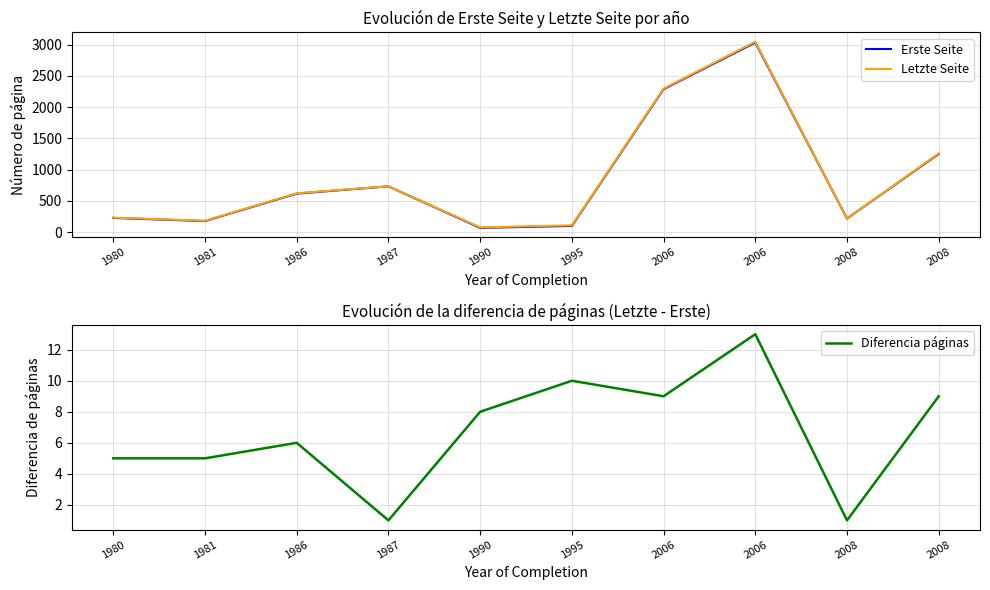

Which label corresponds to the smallest value in the chart?

1987